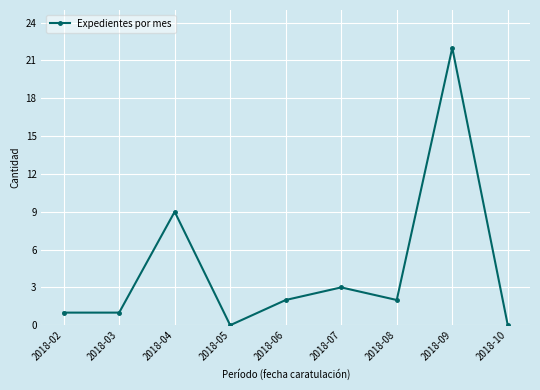

Does the chart have visible grid lines?

Yes